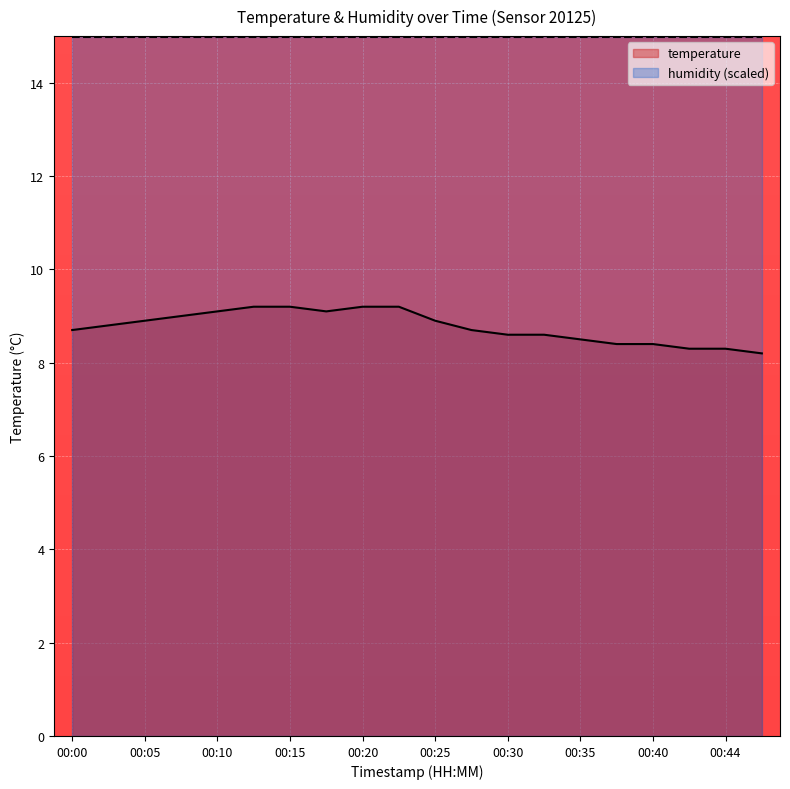

The chart shows a value of 9.1 at 00:10. True or false?

True